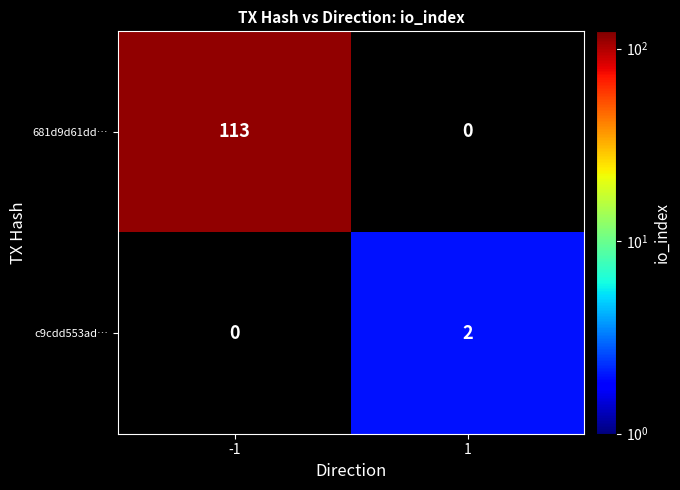

Rank the series at -1 from lowest to highest value.

c9cdd553ad…, 681d9d61dd…